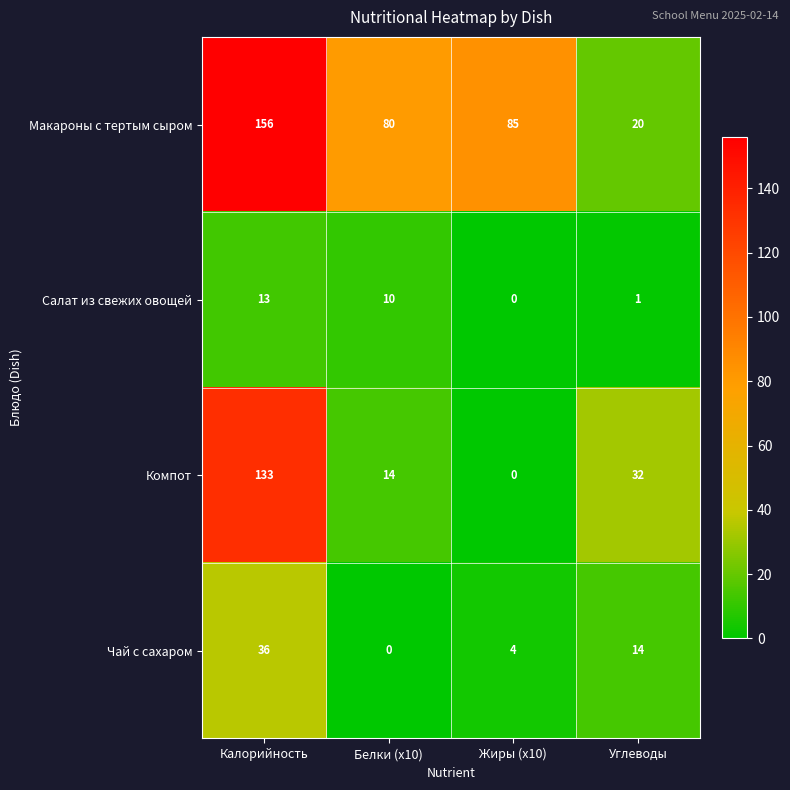

What is the average value of the Салат из свежих овощей series?

6